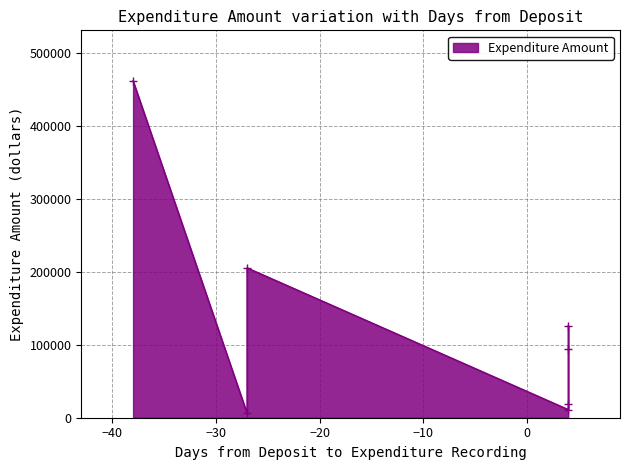

What is the sum of all values?

924573.7